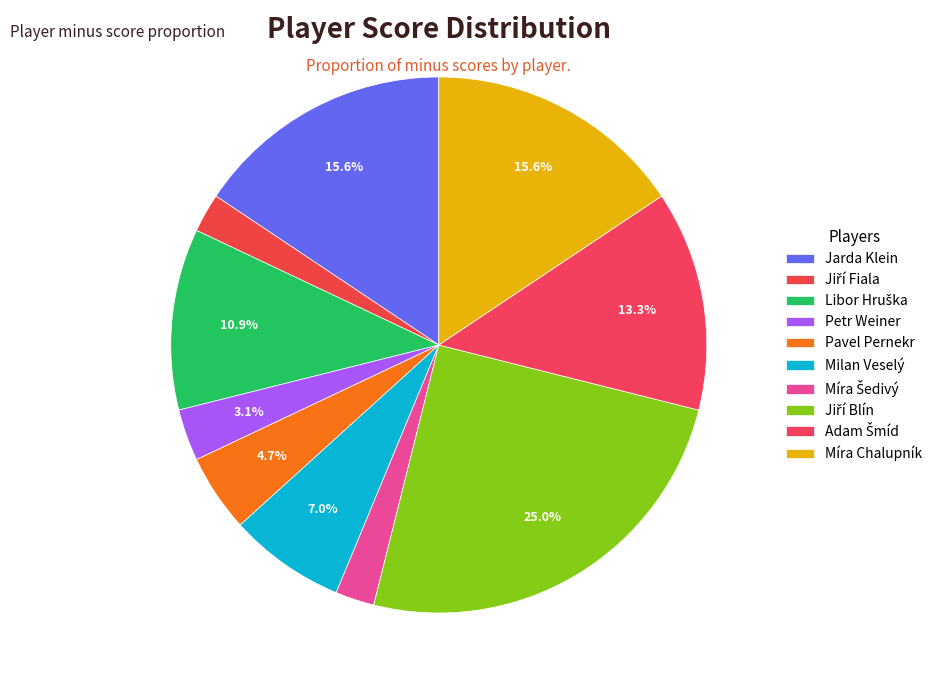

To the nearest percent, what is the combined percentage of Milan Veselý and Míra Chalupník?

23%